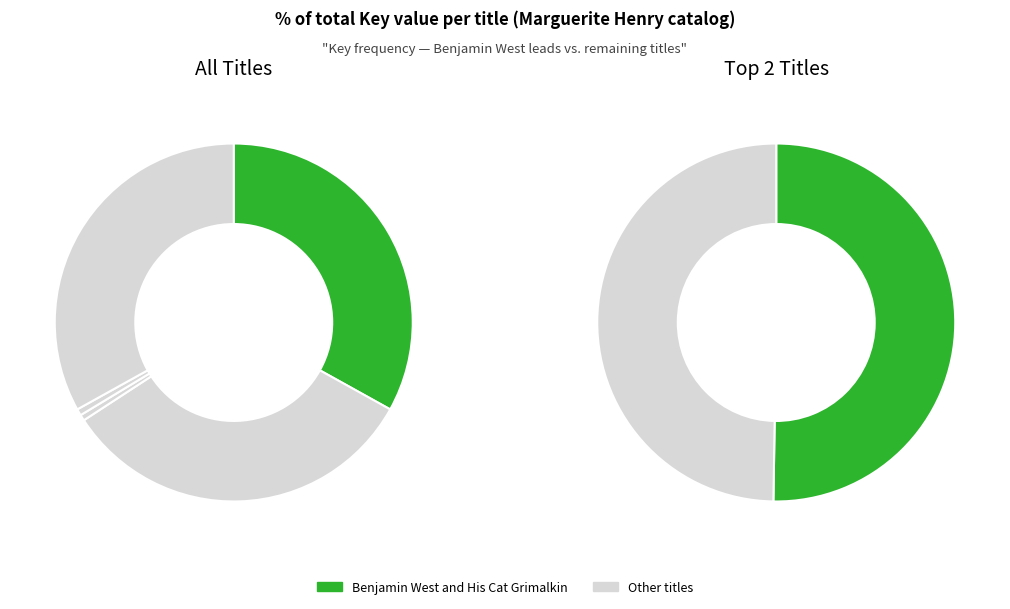

To the nearest percent, what is the combined percentage of King of the Wind and Gaudenzia, Pride of the Palio?

33%